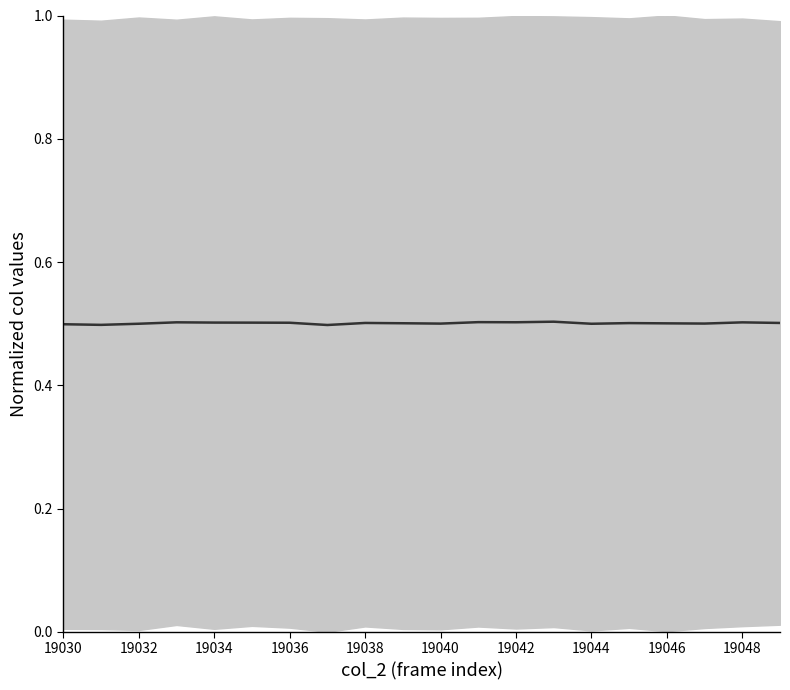

True or false: the data shows 0.5 at 13.

True